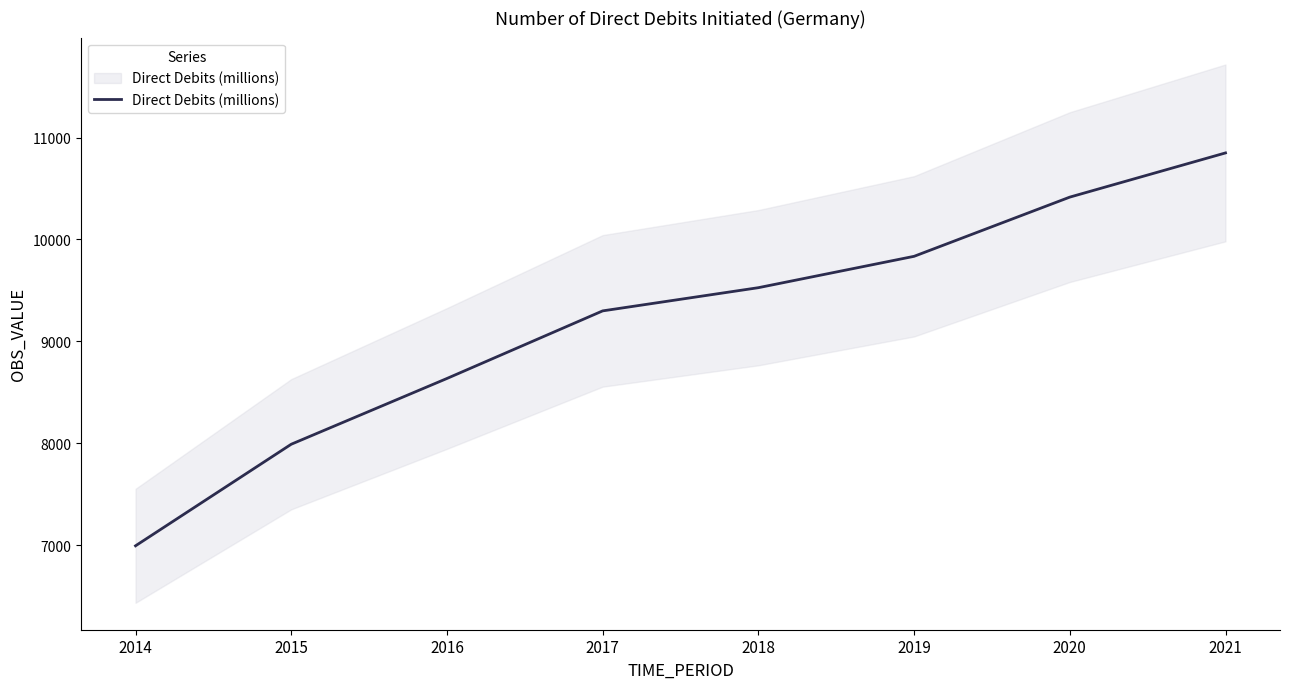

What is the difference between the maximum and second lowest values?

2859.5